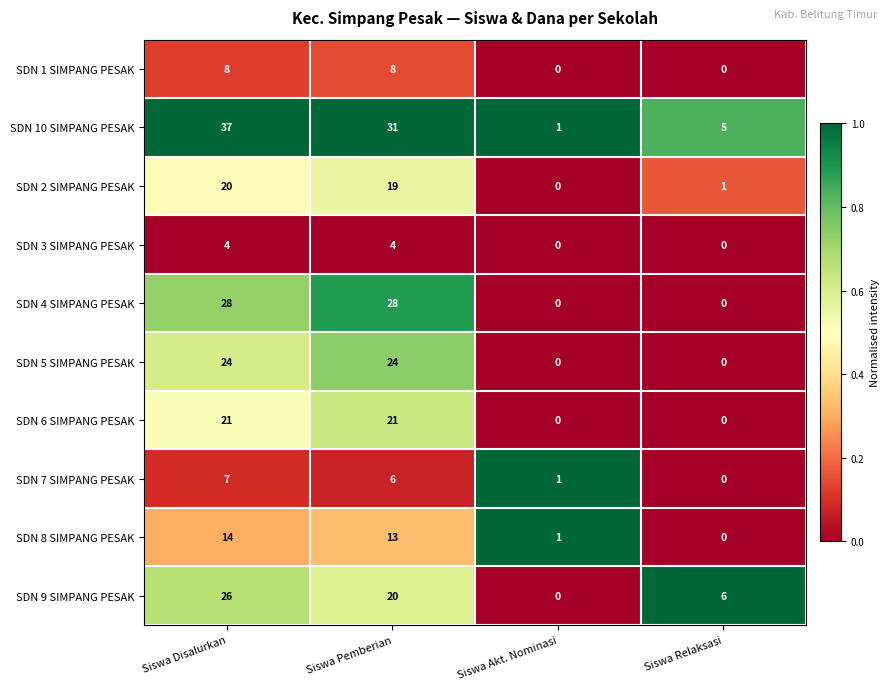

Which series has the largest total across all categories?

SDN 10 SIMPANG PESAK